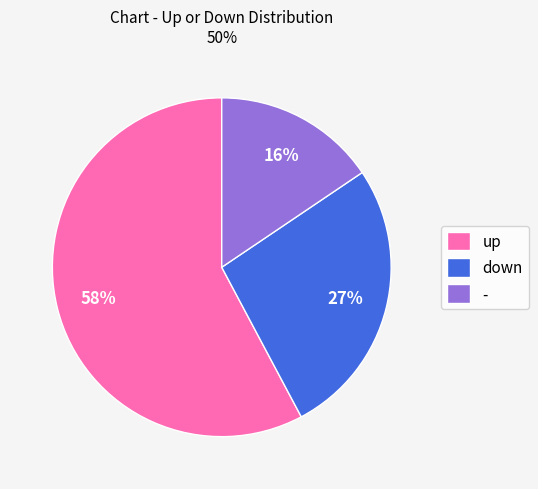

Which category has the smallest portion of the pie?

-